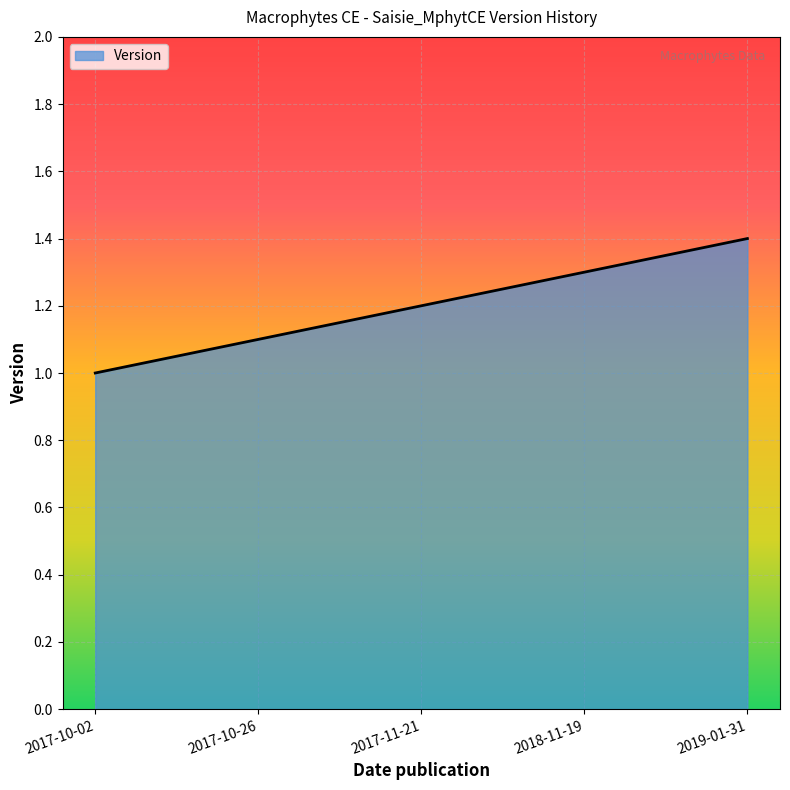

Is it true that the value at 2017-11-21 is 1.2?

True